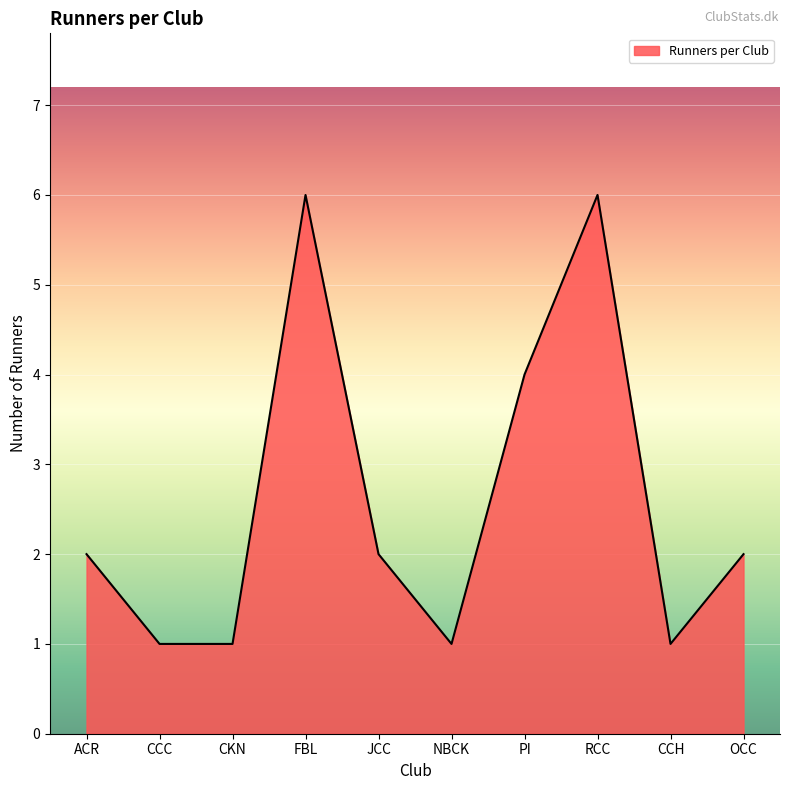

What is the difference between the second highest and second lowest values?

5